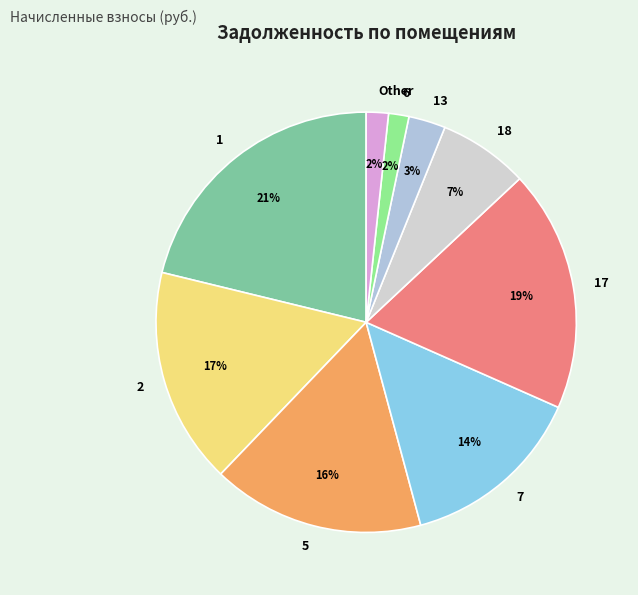

How many slices are in this pie chart?

9